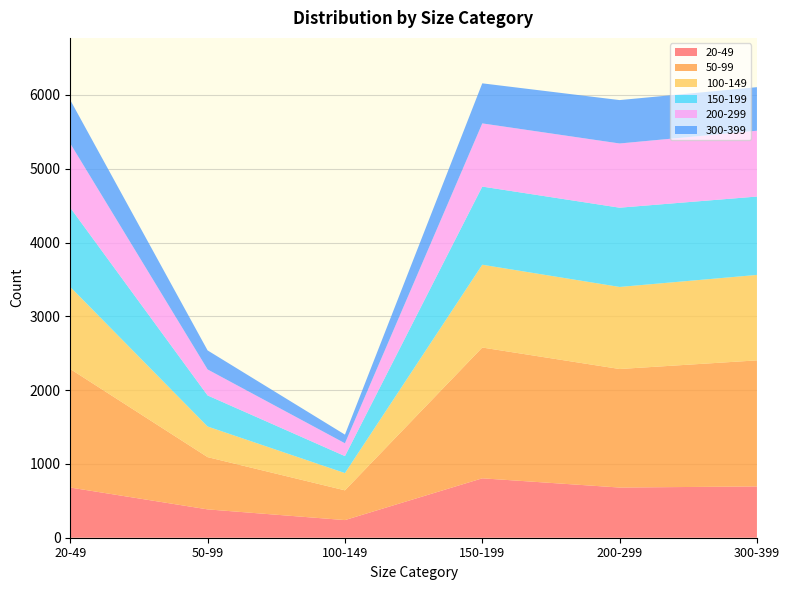

At which label does 20-49 reach its minimum?

100-149